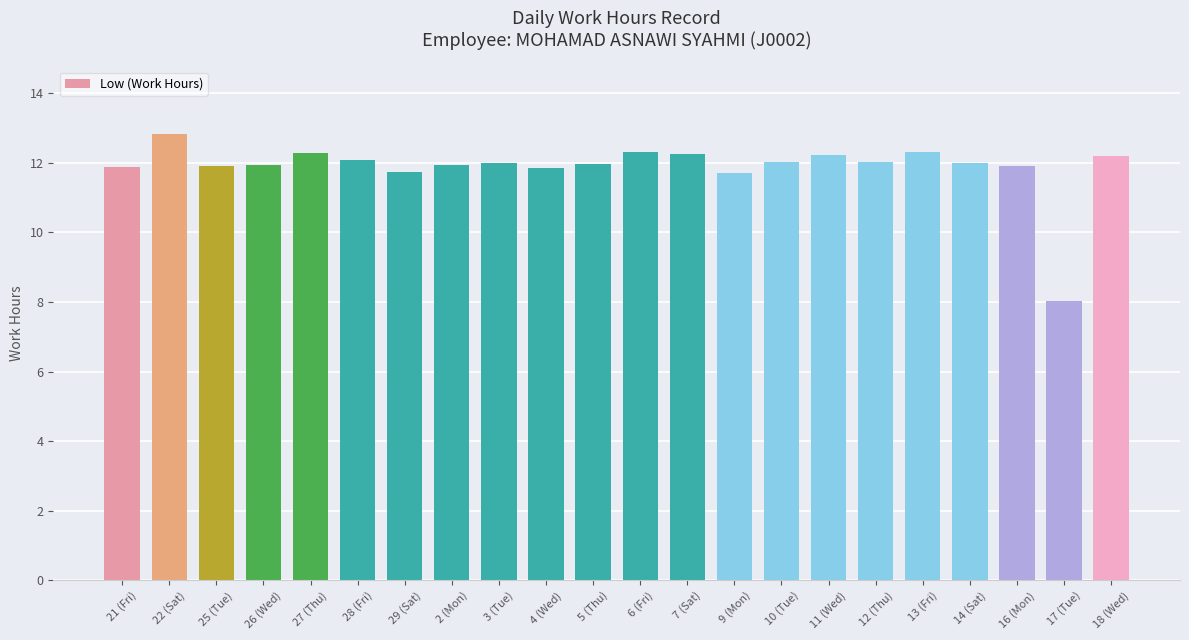

Count the number of data series in this chart.

1